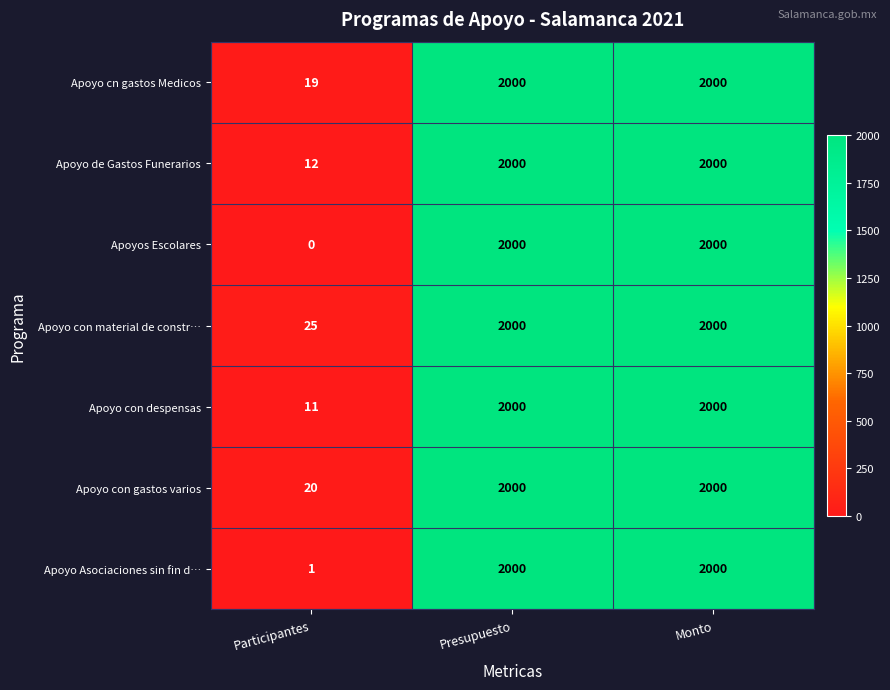

Reading left to right, extract all data points from this chart.

Apoyo cn gastos Medicos: 19	2000	2000
Apoyo de Gastos Funerarios: 12	2000	2000
Apoyos Escolares: 0	2000	2000
Apoyo con material de constr…: 25	2000	2000
Apoyo con despensas: 11	2000	2000
Apoyo con gastos varios: 20	2000	2000
Apoyo Asociaciones sin fin d…: 1	2000	2000